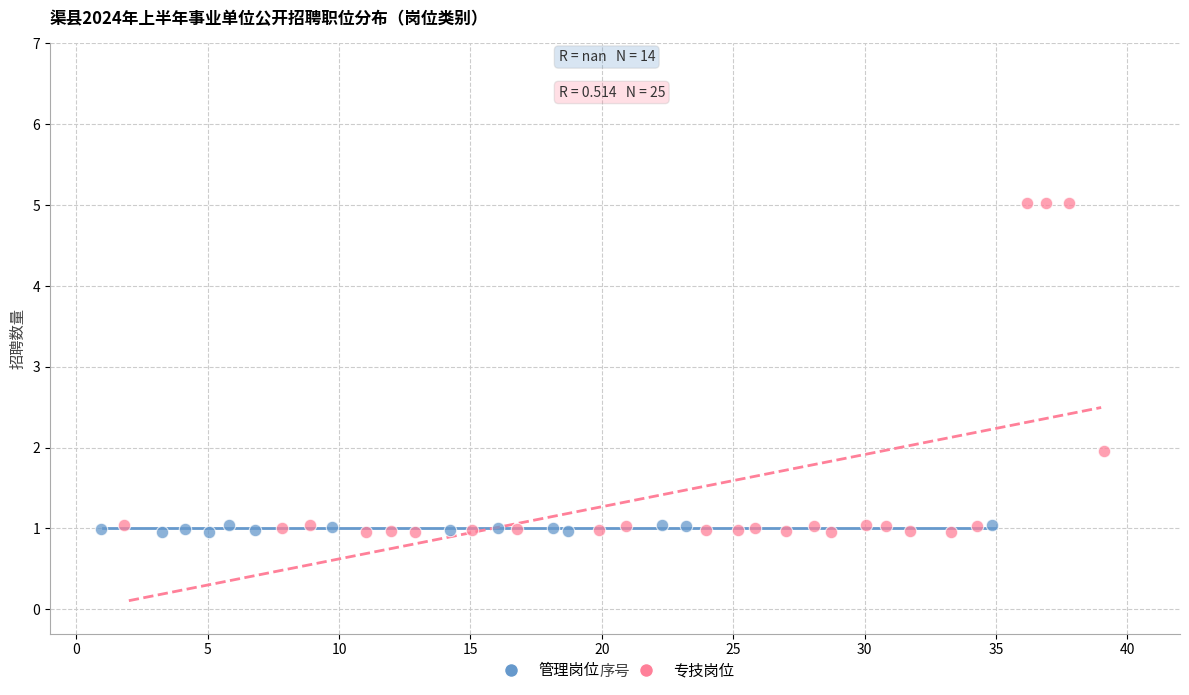

Which series reaches the maximum Y coordinate?

专技岗位